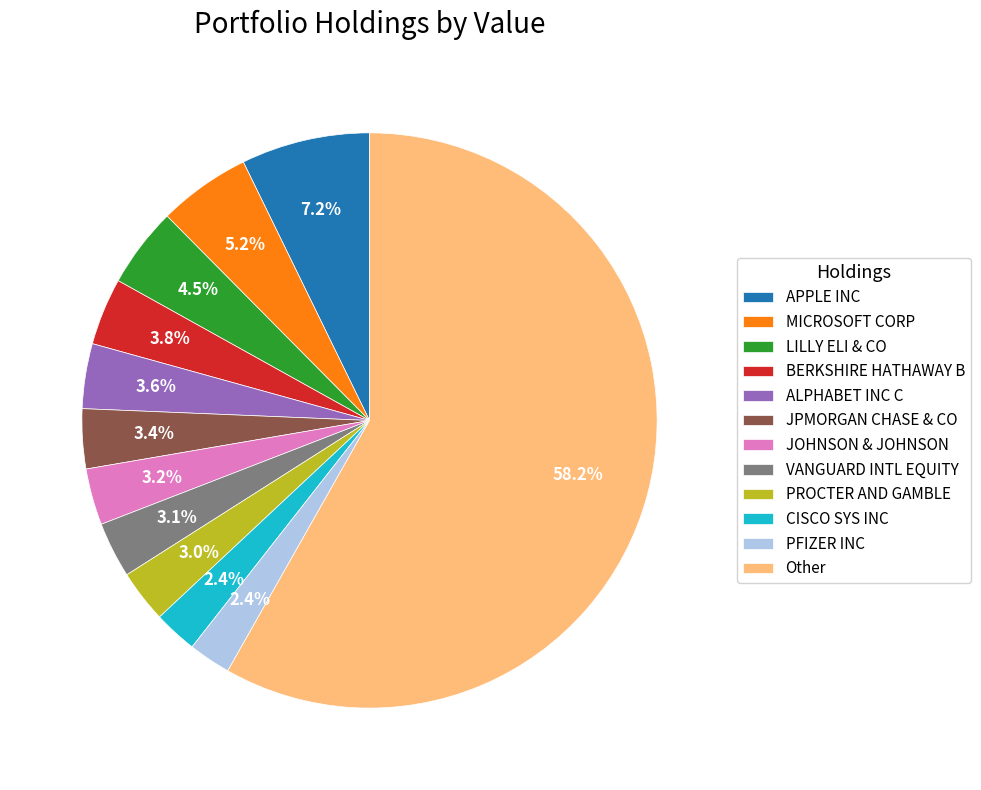

What is the total percentage of VANGUARD INTL EQUITY and Other?

61.3%